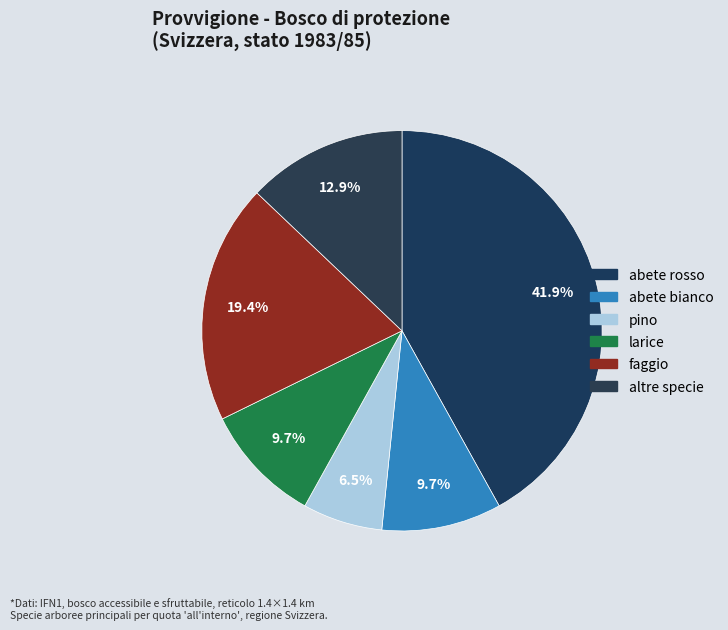

To the nearest percent, what portion does faggio represent?

19%